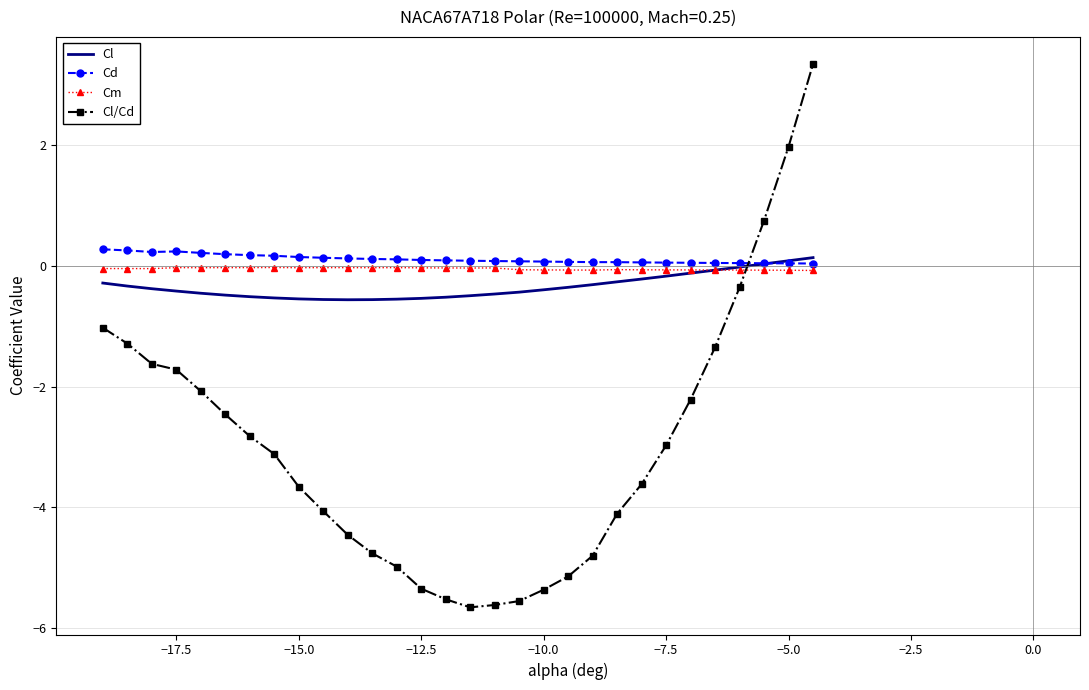

Which series has the widest spread of values?

Cl/Cd